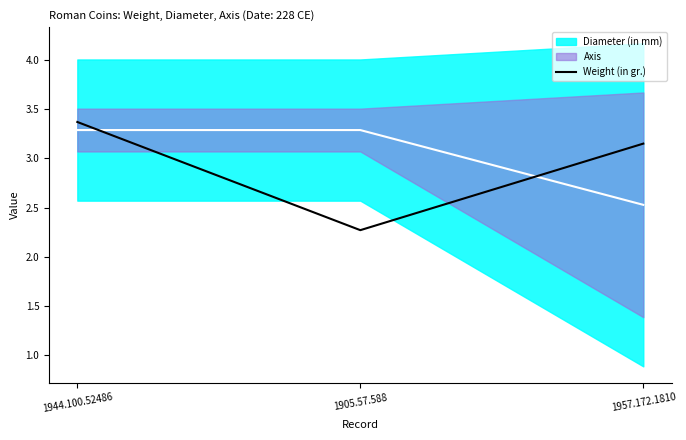

How many values are between 2 and 3?

1